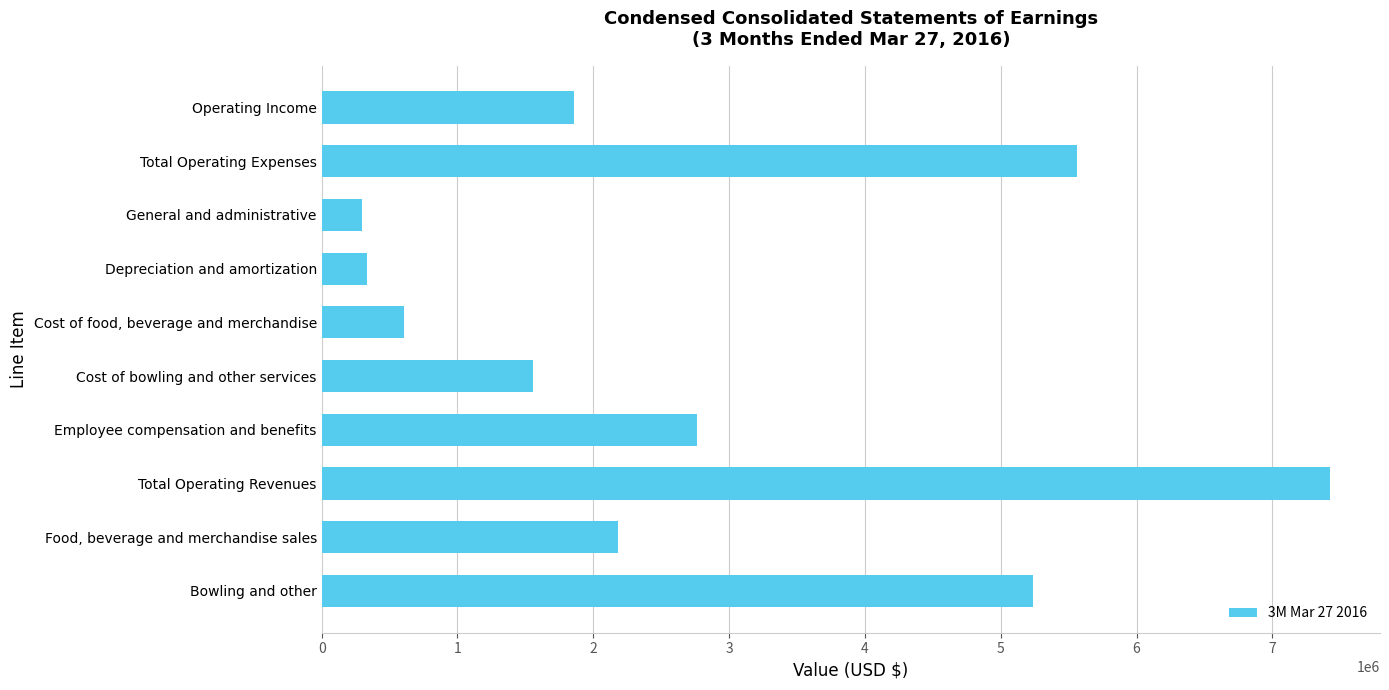

List the labels in order of value, largest first.

Total Operating Revenues, Total Operating Expenses, Bowling and other, Employee compensation and benefits, Food, beverage and merchandise sales, Operating Income, Cost of bowling and other services, Cost of food, beverage and merchandise, Depreciation and amortization, General and administrative